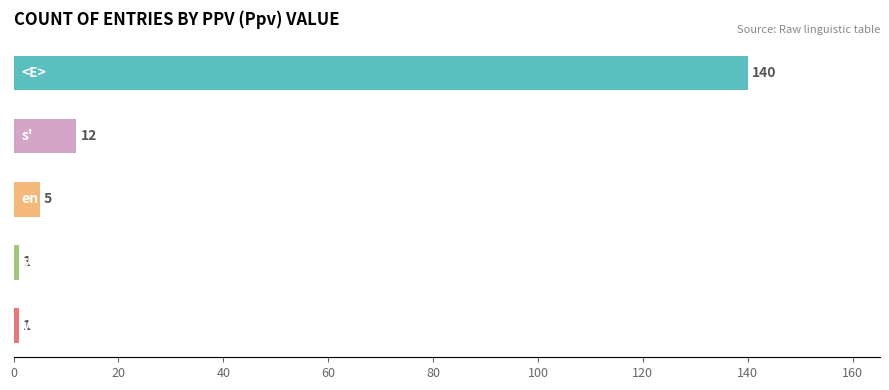

How many bars are there in total?

5